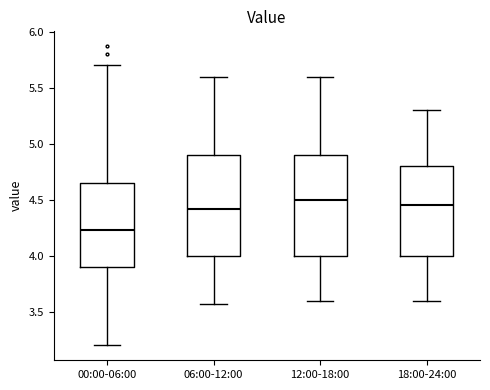

Reading left to right, transcribe this box plot: for each box, give where its median line is, the range the box spans, and where its two whiskers end, as read against the y-axis. The values are not printed on the chart, so give them approximately, as read against the axis.

00:00-06:00: median 4.25, box 3.90 to 4.65, whiskers 3.20 to 5.70
06:00-12:00: median 4.40, box 4.00 to 4.90, whiskers 3.55 to 5.60
12:00-18:00: median 4.50, box 4.00 to 4.90, whiskers 3.60 to 5.60
18:00-24:00: median 4.45, box 4.00 to 4.80, whiskers 3.60 to 5.30